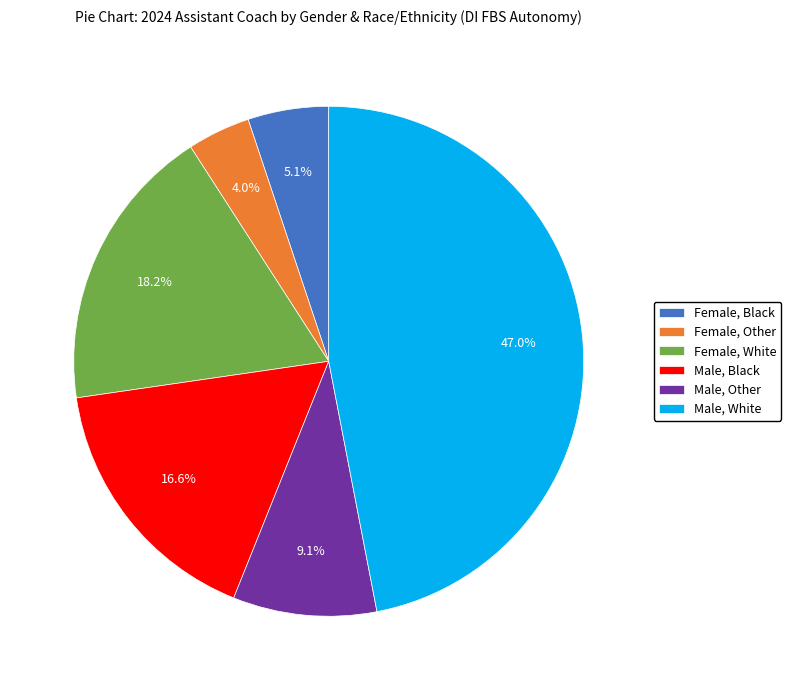

How many segments does this pie chart have?

6